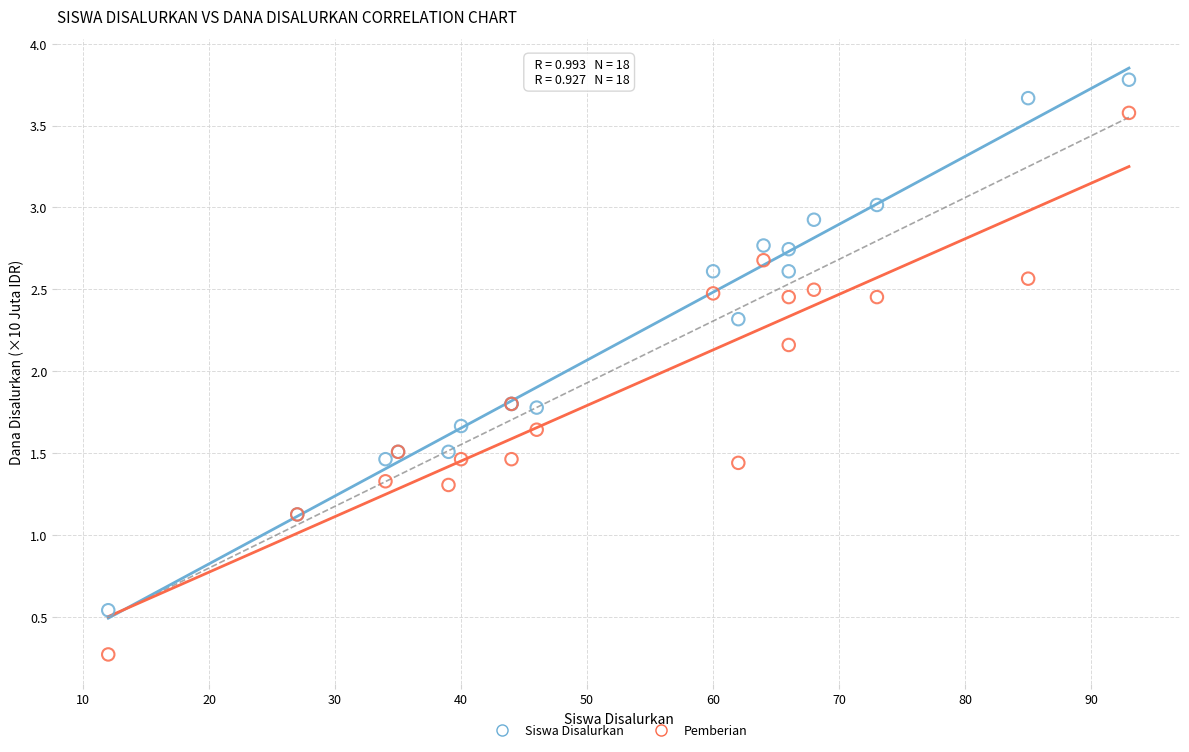

Which series has the widest spread of Y values?

Pemberian